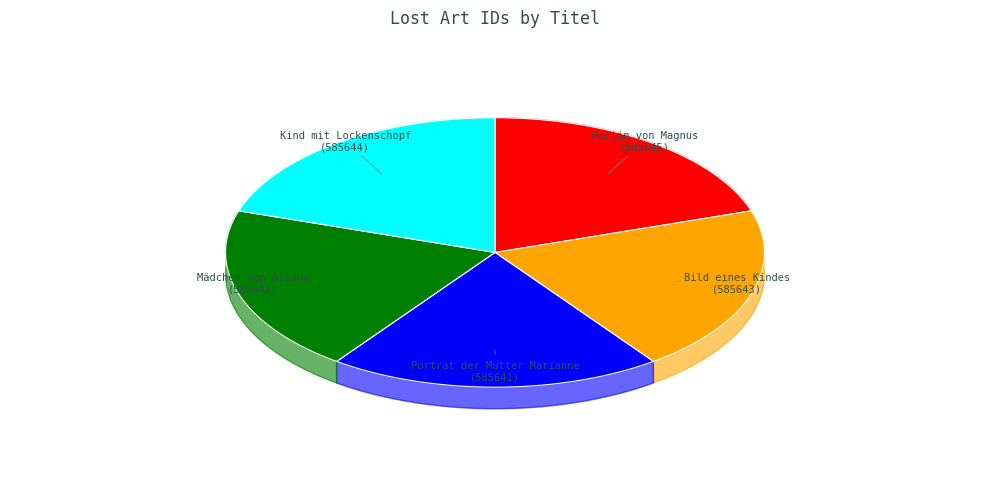

To the nearest percent, what portion does Kind mit Lockenschopf represent?

20%